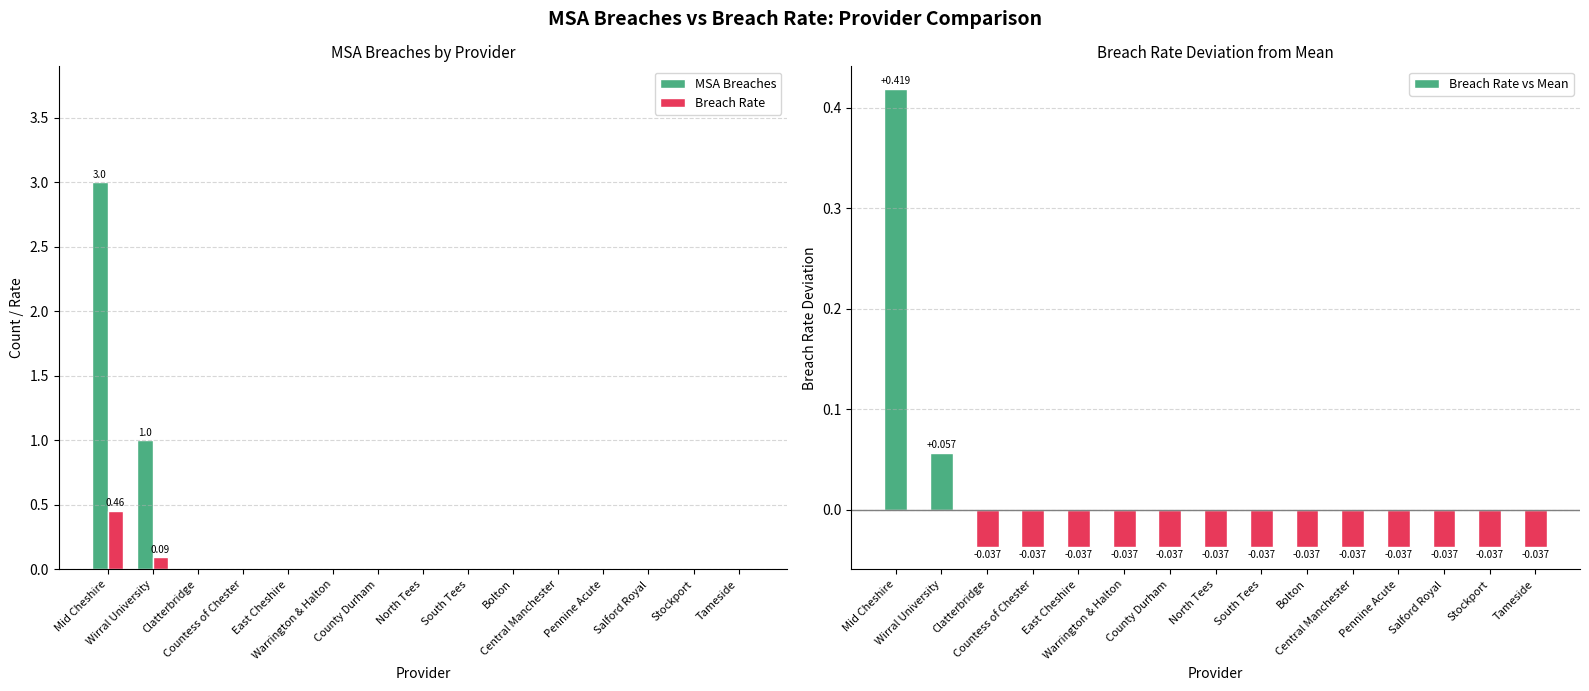

Reading left to right, list all the values displayed in this chart.

MSA Breaches: 3.0	1.0	0.0	0.0	0.0	0.0	0.0	0.0	0.0	0.0	0.0	0.0	0.0	0.0	0.0
Breach Rate: 0.5	0.1	0.0	0.0	0.0	0.0	0.0	0.0	0.0	0.0	0.0	0.0	0.0	0.0	0.0
Breach Rate vs Mean: 0.4	0.1	-0.0	-0.0	-0.0	-0.0	-0.0	-0.0	-0.0	-0.0	-0.0	-0.0	-0.0	-0.0	-0.0